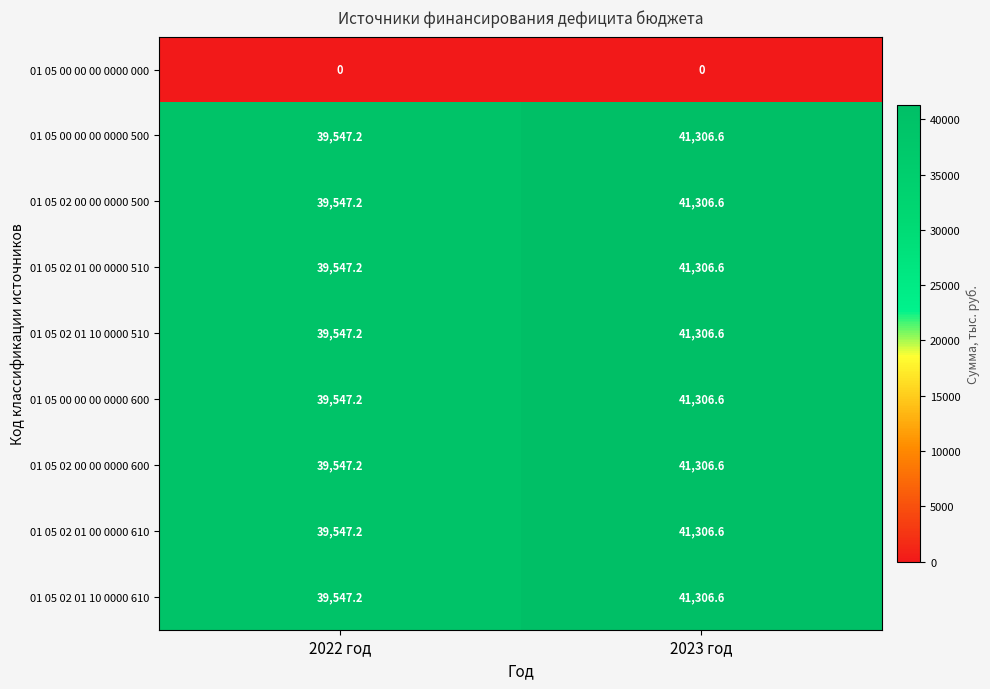

Is it true that 01 05 00 00 00 0000 500 equals 12007.5 at 2022 год?

False